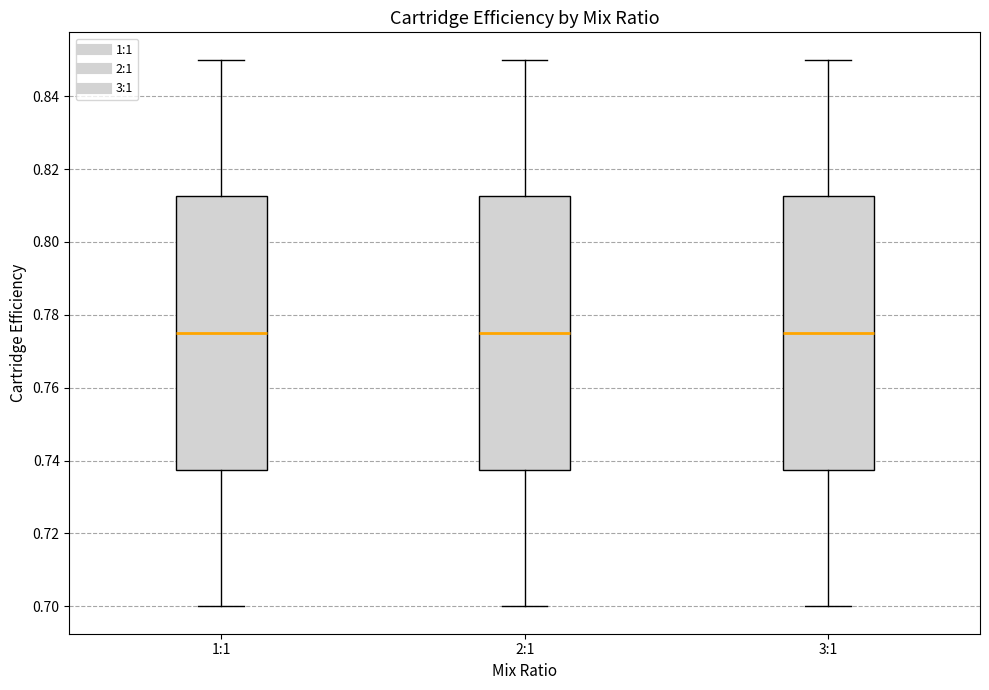

Where does the upper whisker of the box for 3:1 end on the y-axis? The values are not printed on the chart, so give them approximately, as read against the axis.

0.850